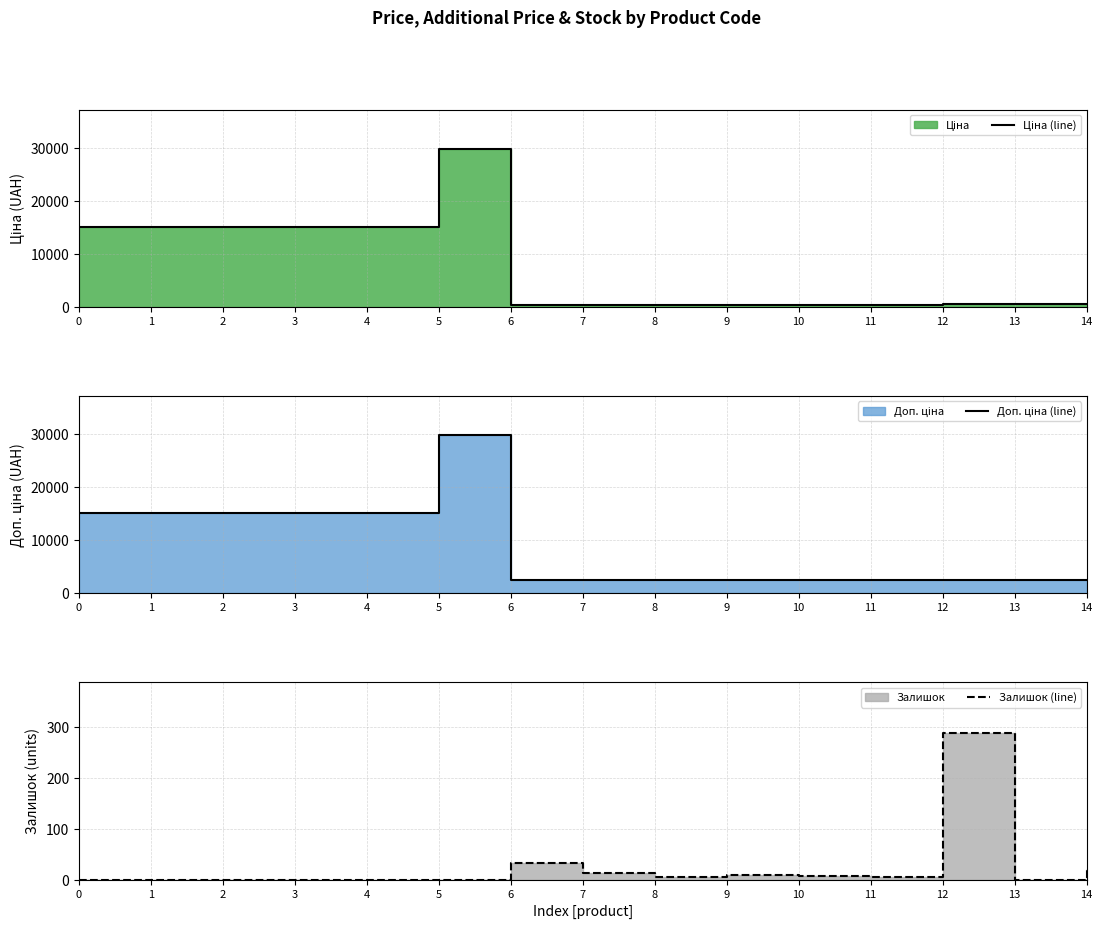

True or false: Залишок (line) and Доп. ціна (line) intersect in this chart.

False